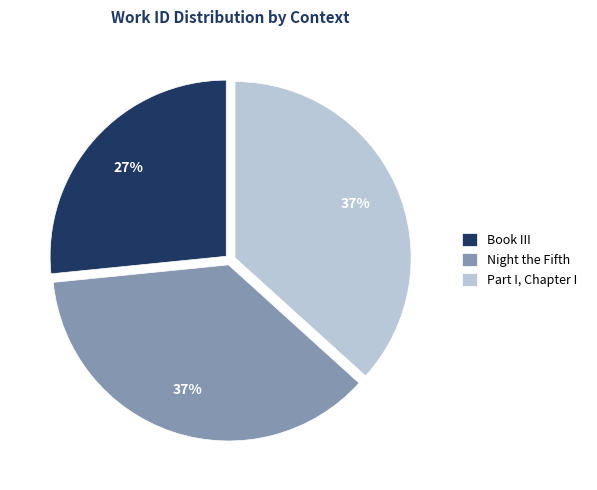

Do Part I, Chapter I and Book III together represent more than half of the pie?

Yes